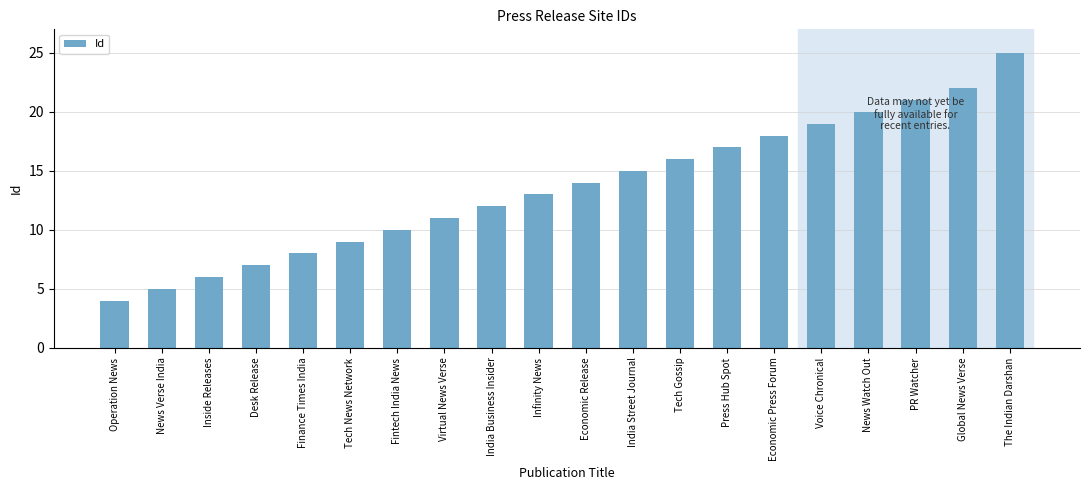

What value does the data have at Operation News?

4